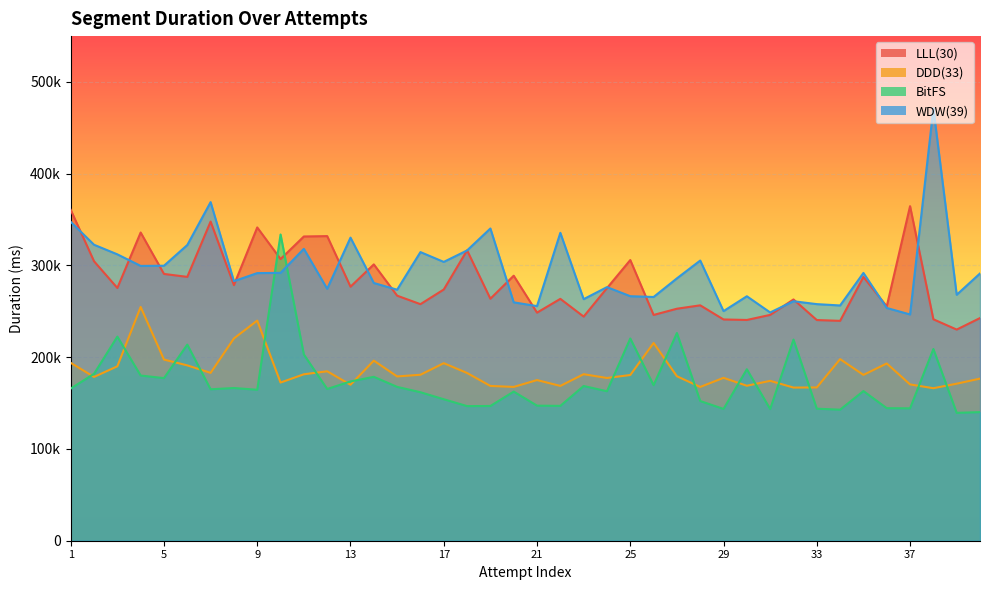

True or false: LLL(30) and DDD(33) intersect in this chart.

False